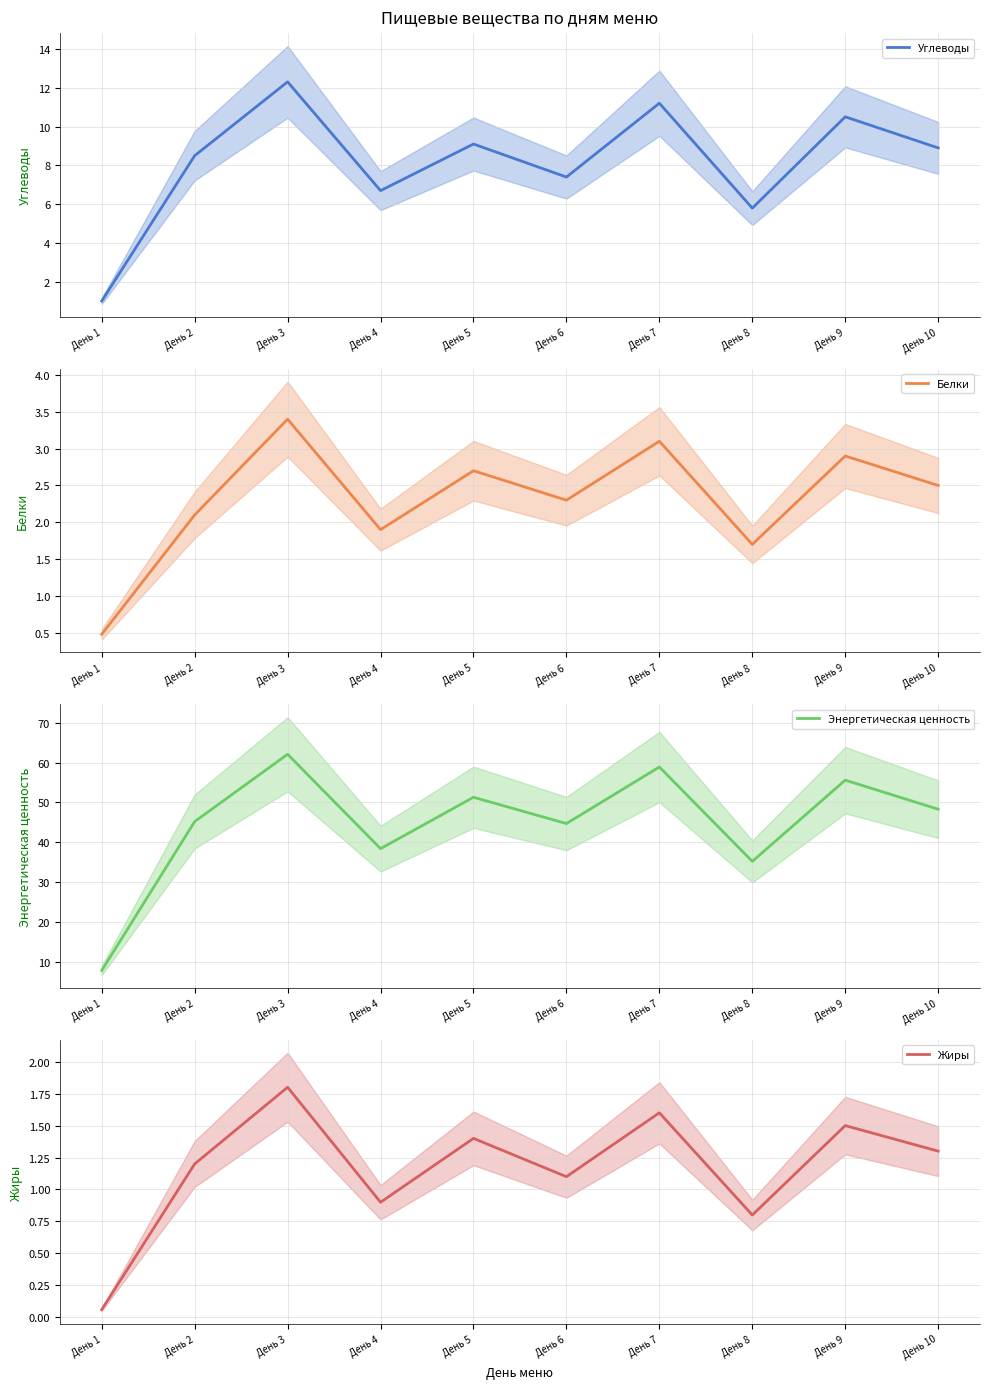

Reading left to right, what are all the values shown in this chart?

Углеводы: 1.0	8.5	12.3	6.7	9.1	7.4	11.2	5.8	10.5	8.9
Белки: 0.5	2.1	3.4	1.9	2.7	2.3	3.1	1.7	2.9	2.5
Энергетическая ценность: 7.8	45.2	62.1	38.4	51.3	44.7	58.9	35.2	55.6	48.3
Жиры: 0.1	1.2	1.8	0.9	1.4	1.1	1.6	0.8	1.5	1.3